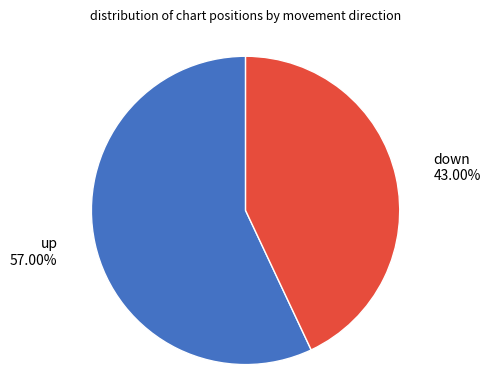

Is there a majority slice in this chart?

Yes